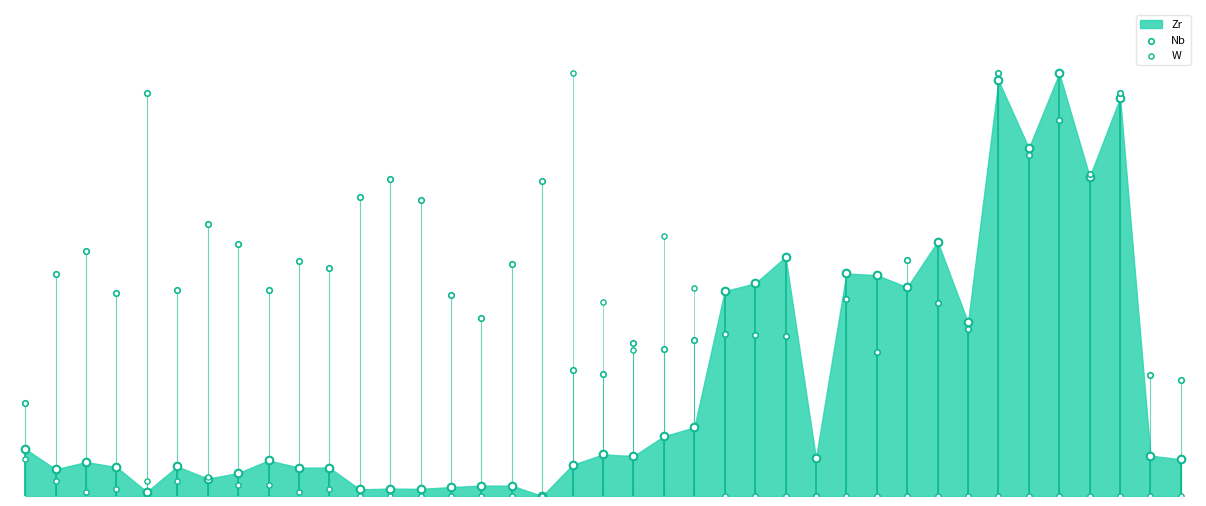

Which series reaches the minimum Y coordinate?

Nb